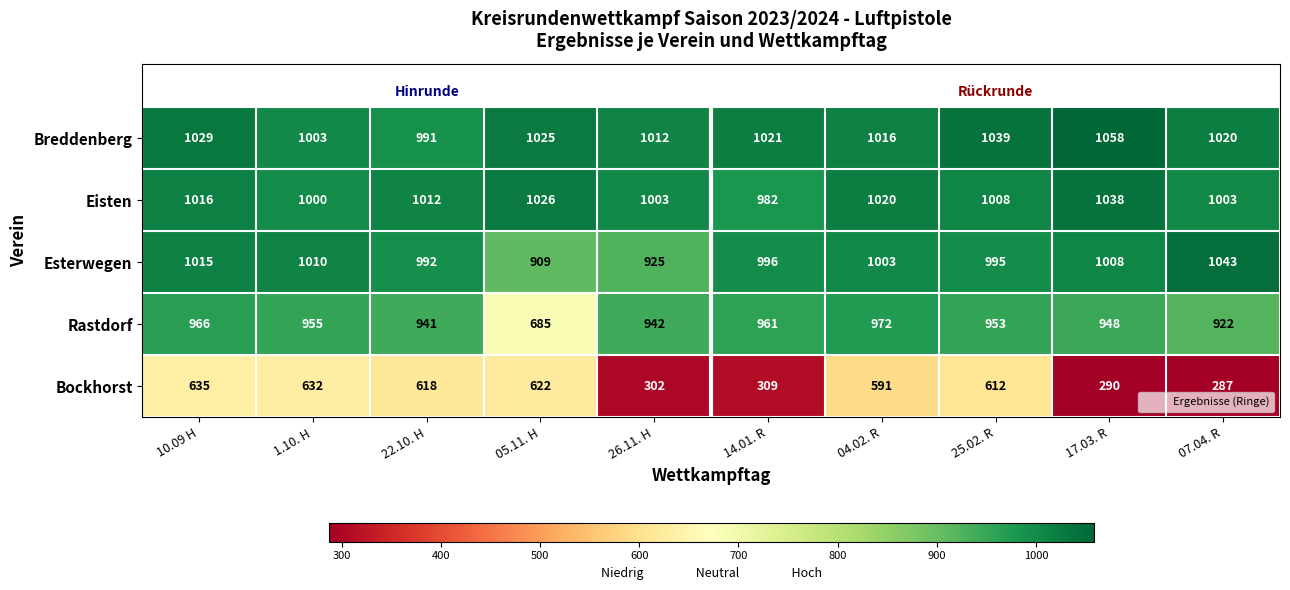

At 14.01. R, list the series in order from largest to smallest.

Breddenberg, Esterwegen, Eisten, Rastdorf, Bockhorst